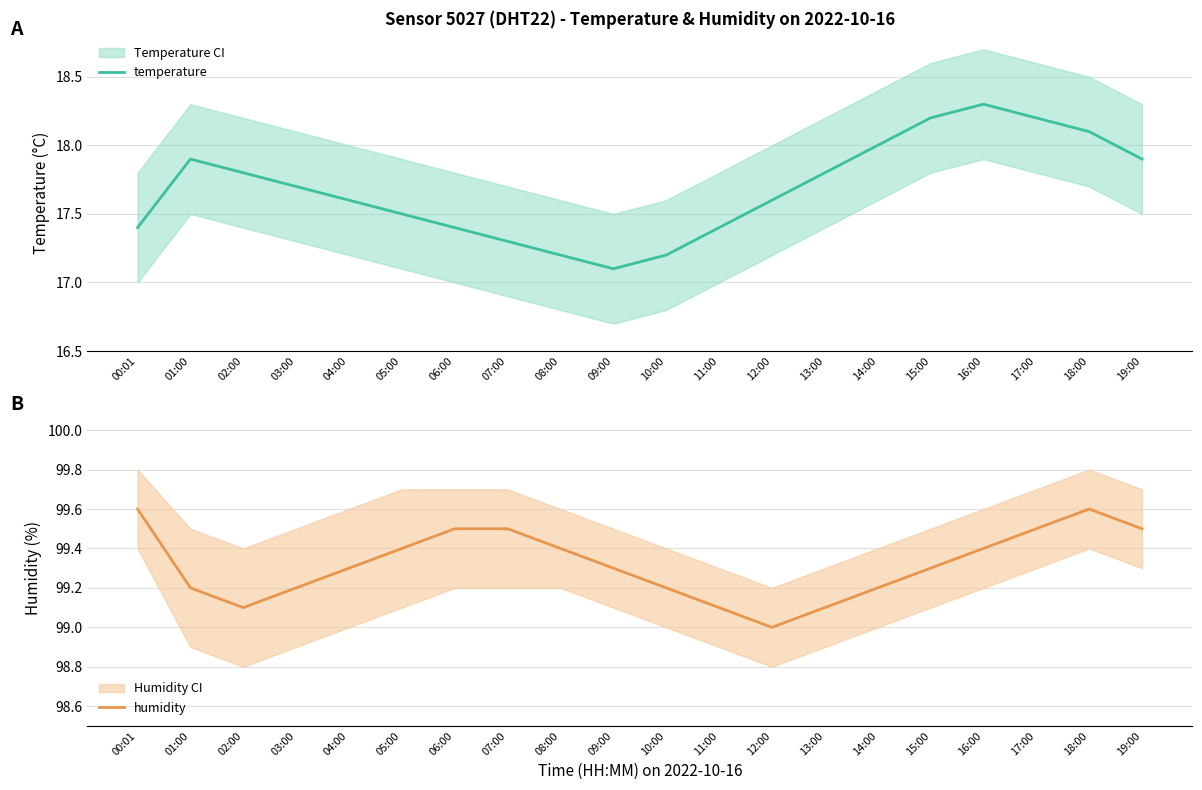

Is the value of humidity at 07:00 greater than the value of temperature at 11:00?

Yes